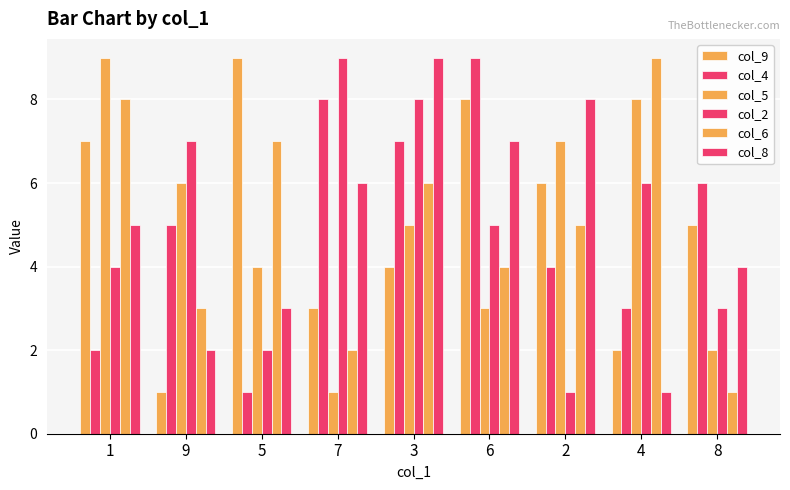

How many series are shown in this chart?

6